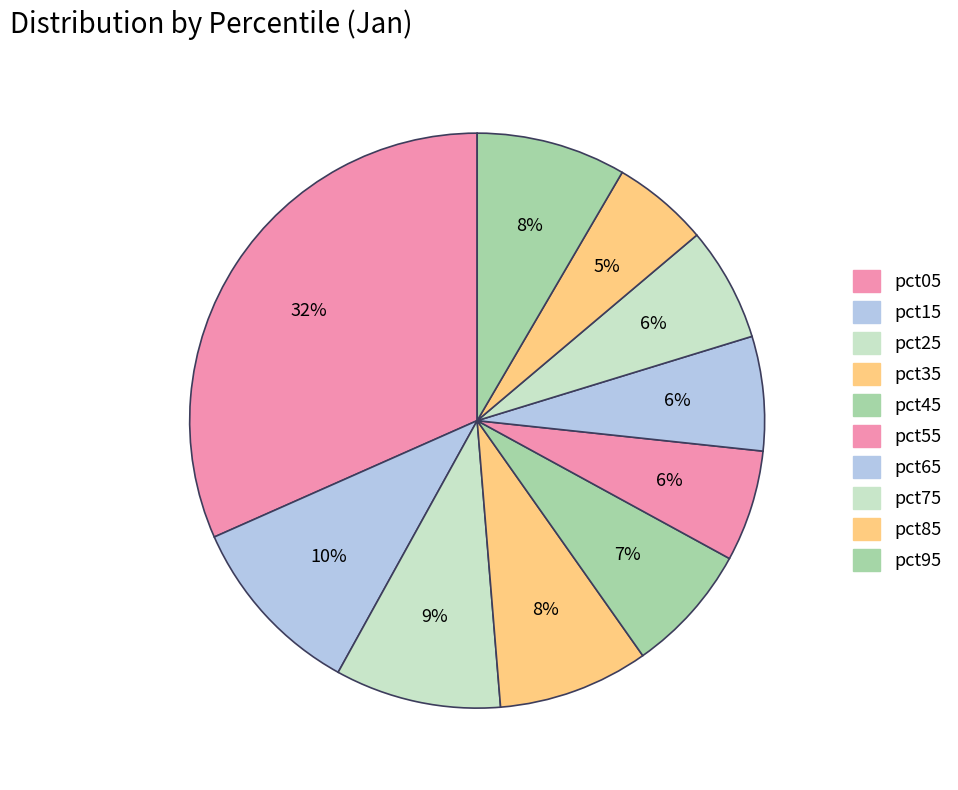

Which category has the biggest portion of the pie?

pct05